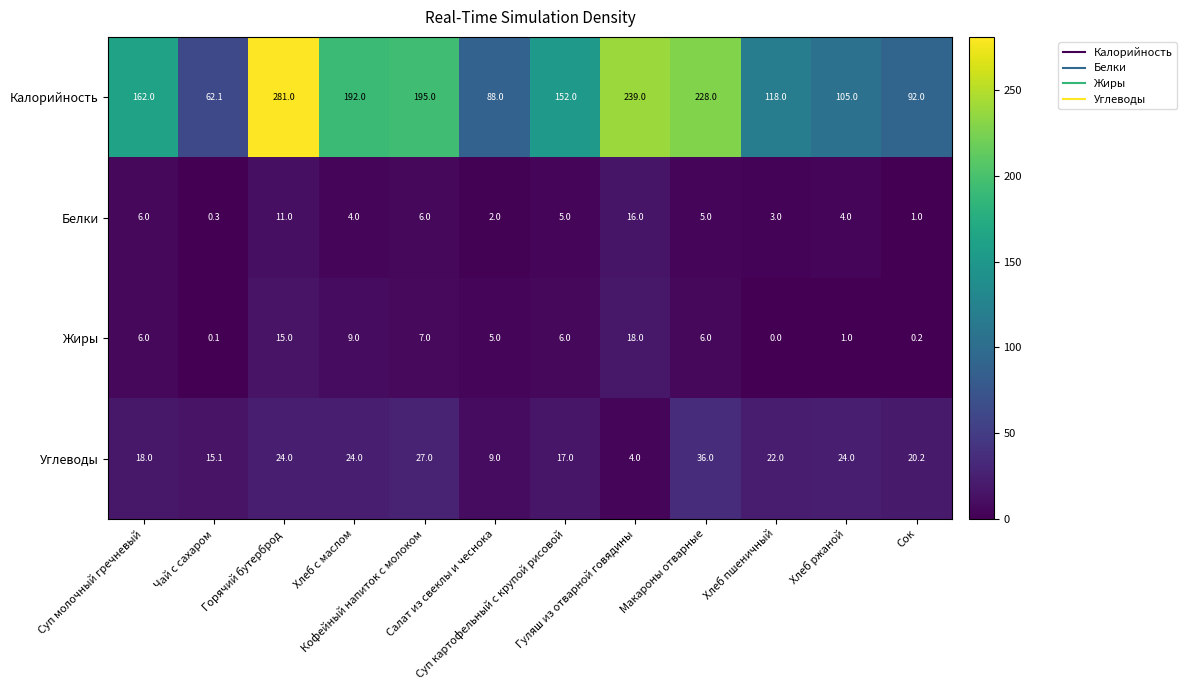

What is the average value of the Углеводы series?

20.0